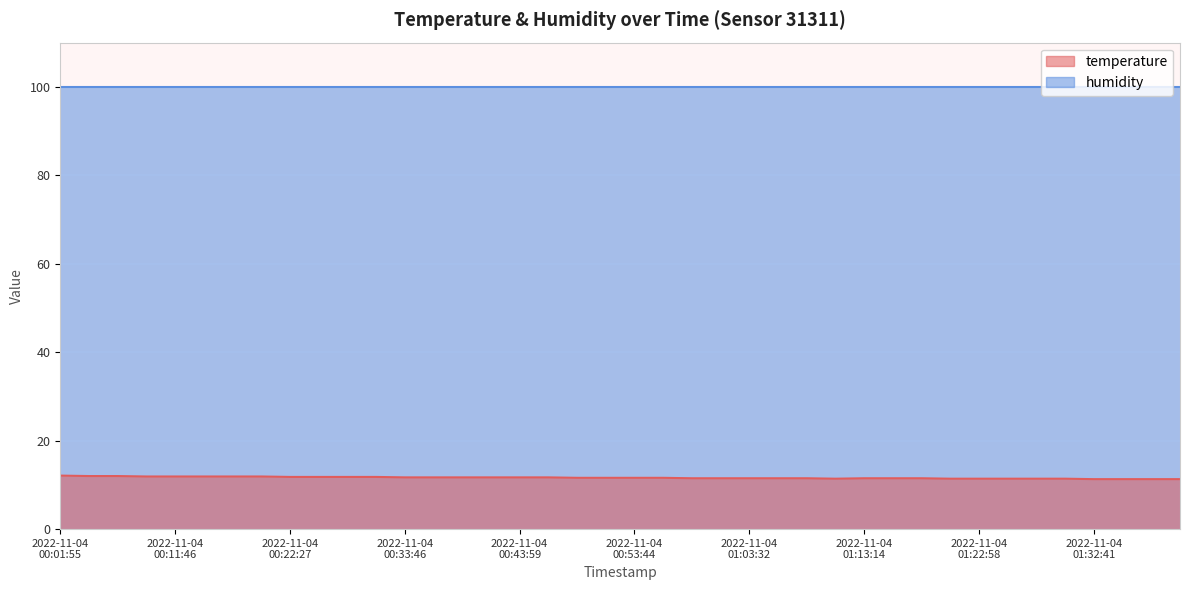

At which category does the chart reach its peak across all series?

2022-11-04 00:01:55